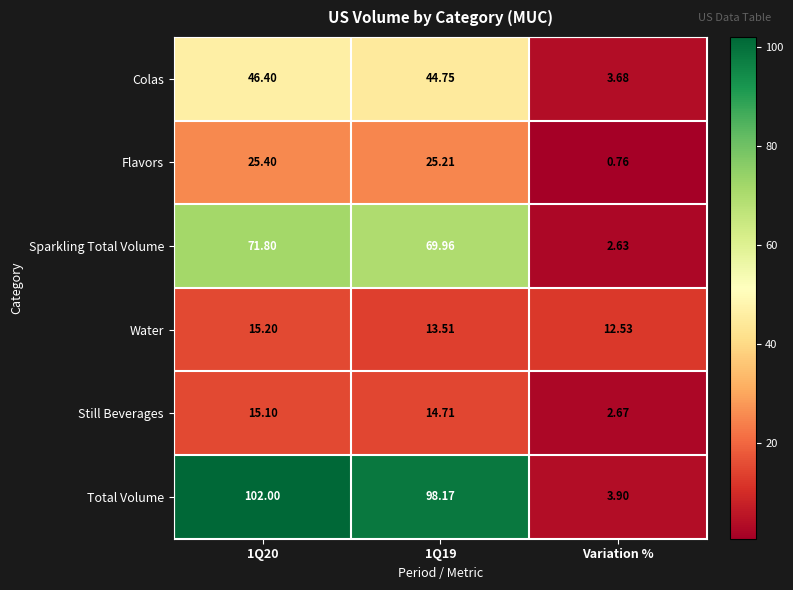

Which series has the widest spread of values?

Total Volume